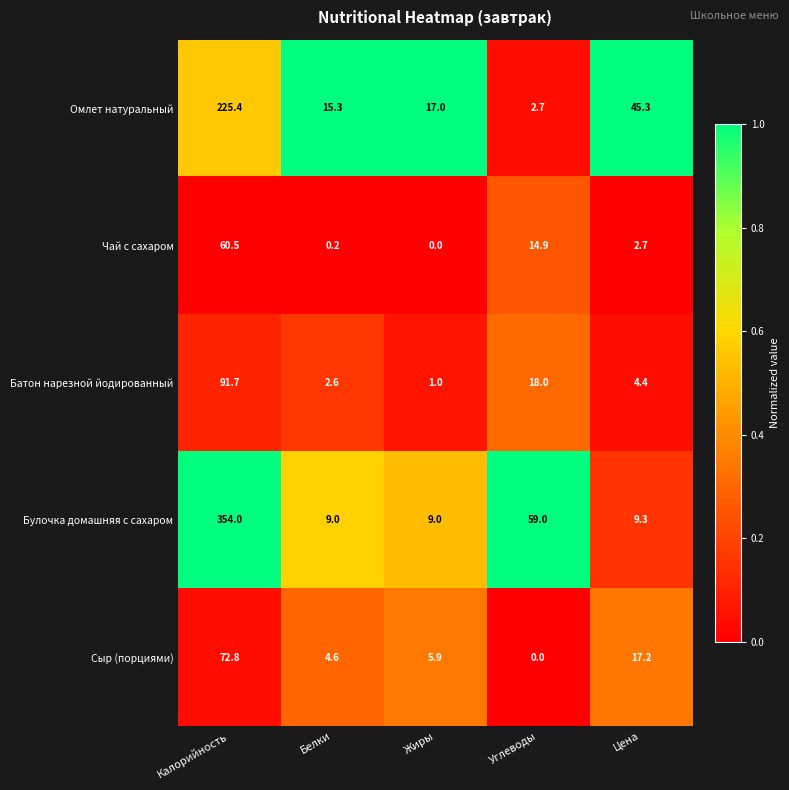

Reading left to right, extract all data points from this chart.

Омлет натуральный: Калорийность=225.4	Белки=15.3	Жиры=17.0	Углеводы=2.7	Цена=45.3
Чай с сахаром: Калорийность=60.5	Белки=0.2	Жиры=0.0	Углеводы=14.9	Цена=2.7
Батон нарезной йодированный: Калорийность=91.7	Белки=2.6	Жиры=1.0	Углеводы=18.0	Цена=4.4
Булочка домашняя с сахаром: Калорийность=354.0	Белки=9.0	Жиры=9.0	Углеводы=59.0	Цена=9.3
Сыр (порциями): Калорийность=72.8	Белки=4.6	Жиры=5.9	Углеводы=0.0	Цена=17.2